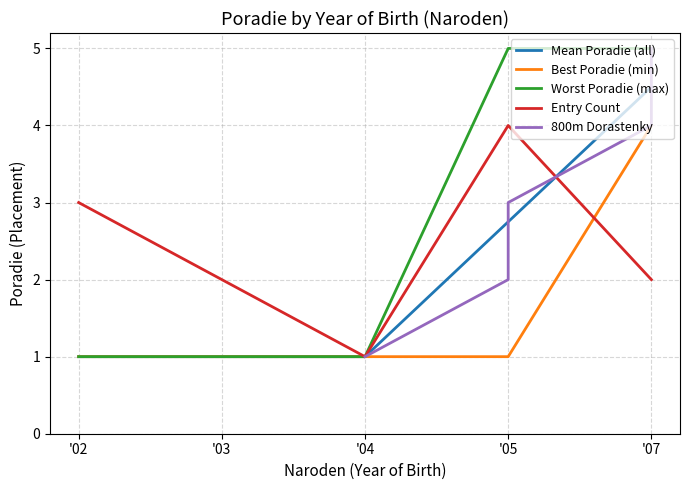

What is the lowest value of the Entry Count series?

1.0